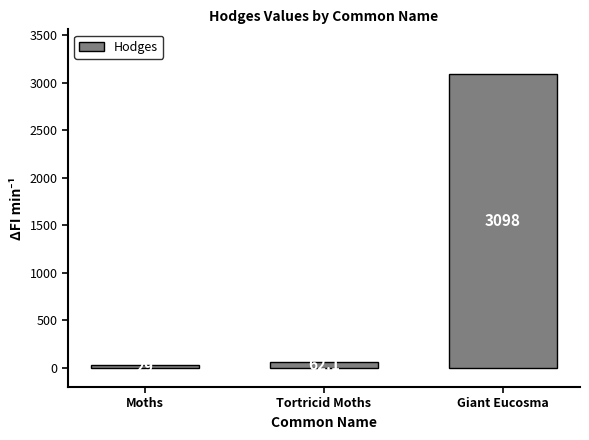

How many series are shown in this chart?

1